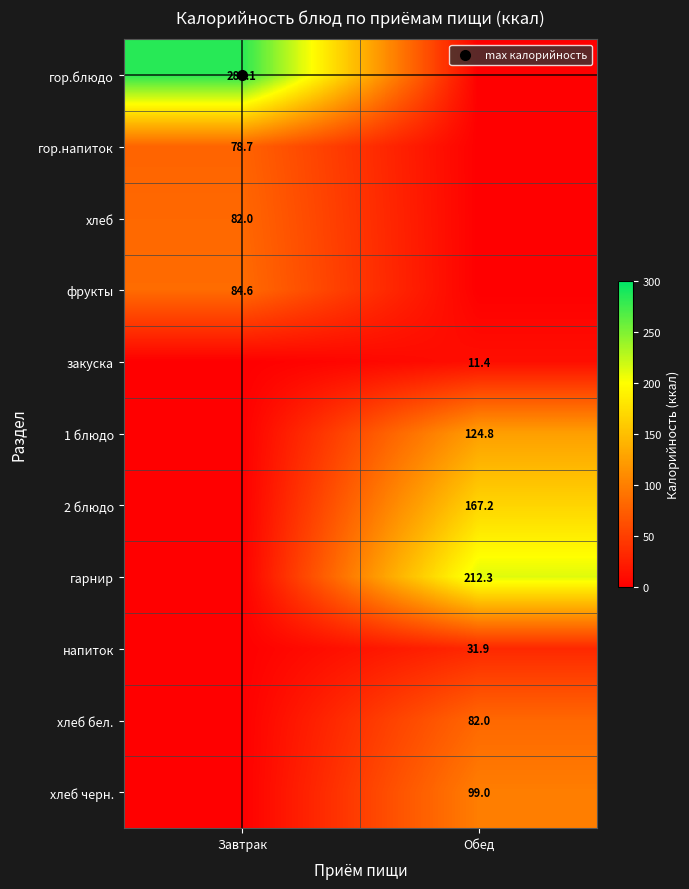

What is the total value across all series at Завтрак?

529.4